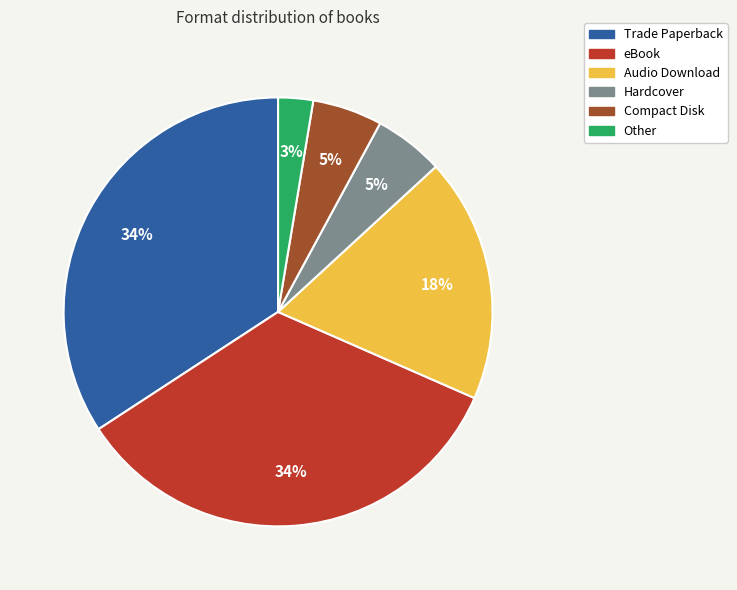

To the nearest percent, what percentage of the pie is Trade Paperback?

34%